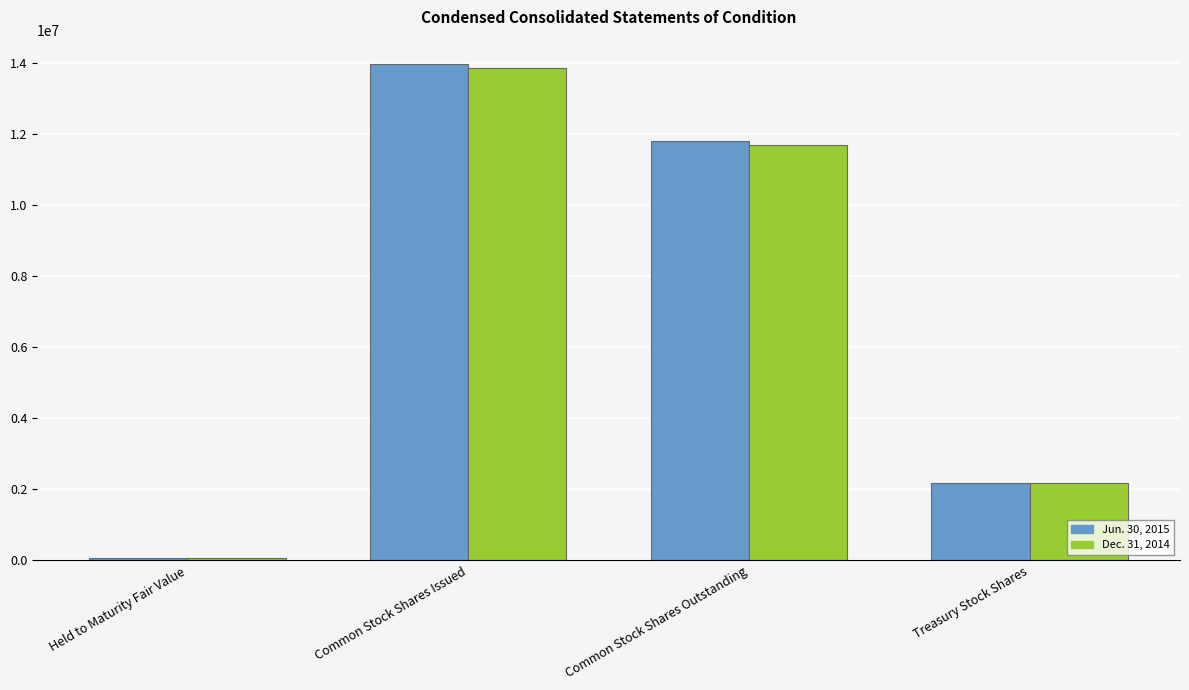

The Jun. 30, 2015 series shows 13945208 at Common Stock Shares Issued. True or false?

True